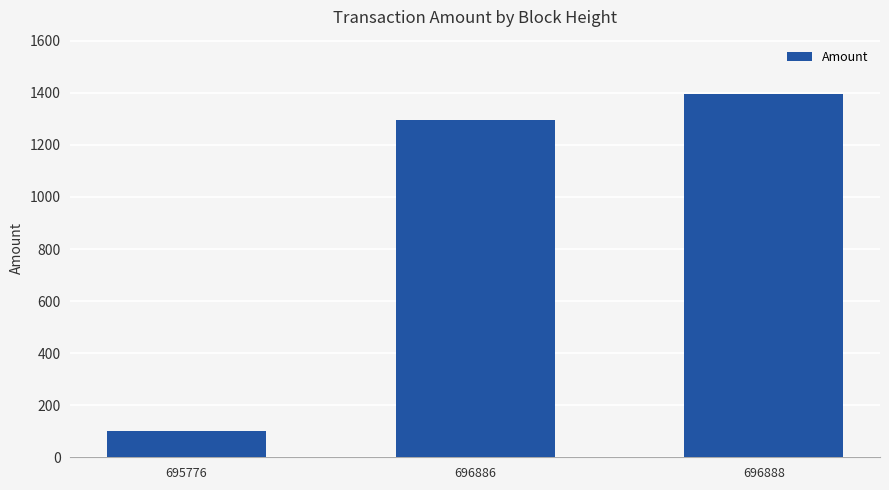

List the labels in order of value, largest first.

696888, 696886, 695776